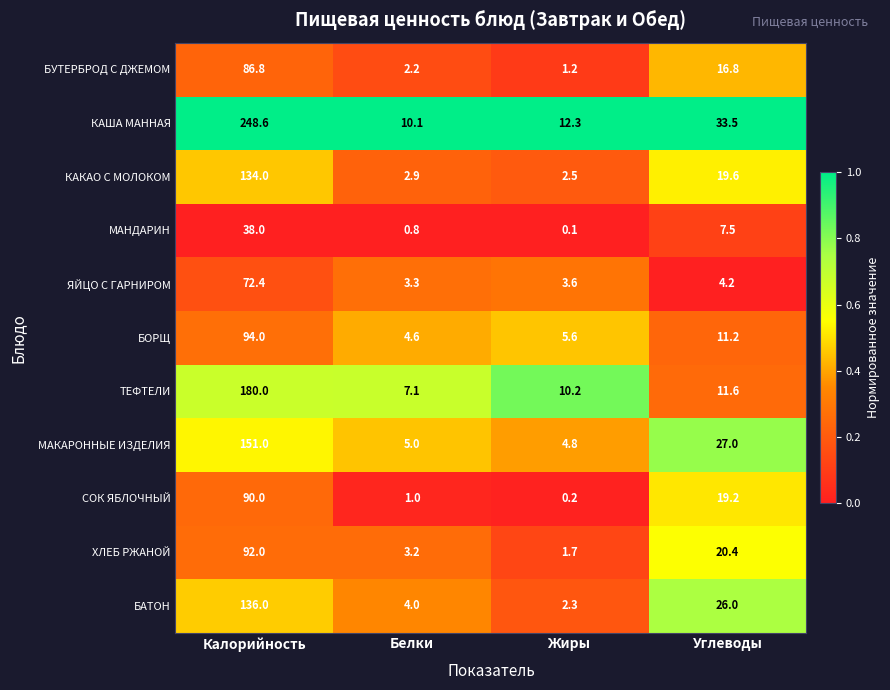

What is the spread (max minus min) of values at Белки?

9.3